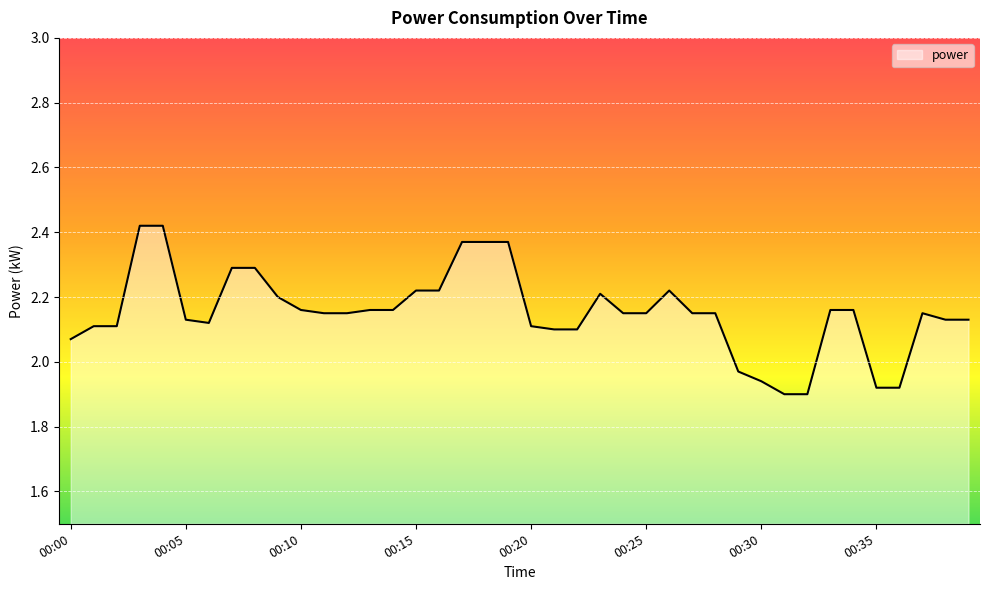

How many lines are shown in the chart?

1